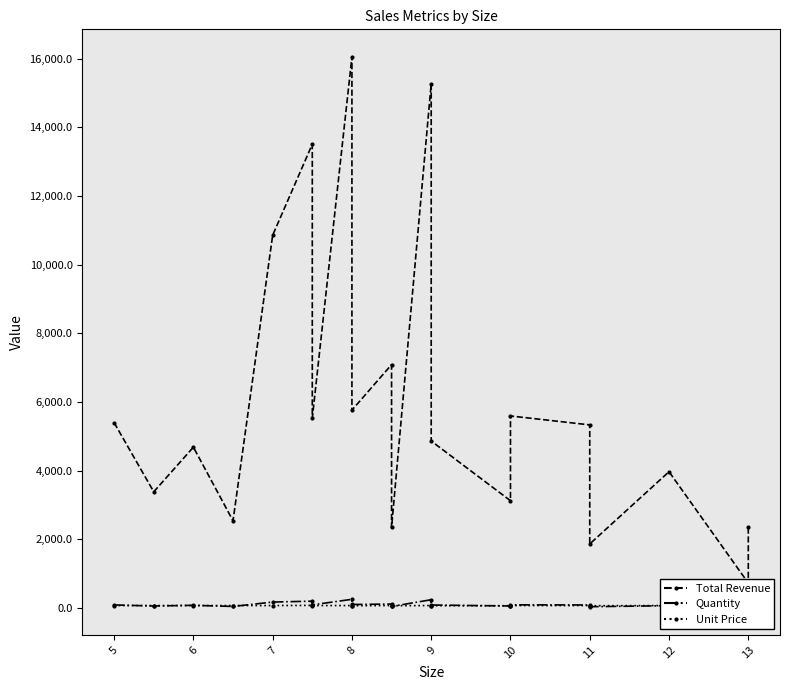

What is the smallest value displayed?

12